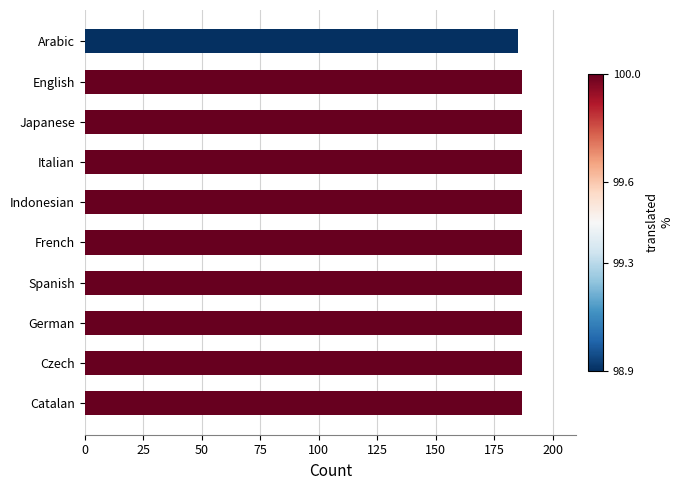

What is the minimum value shown in the chart?

185